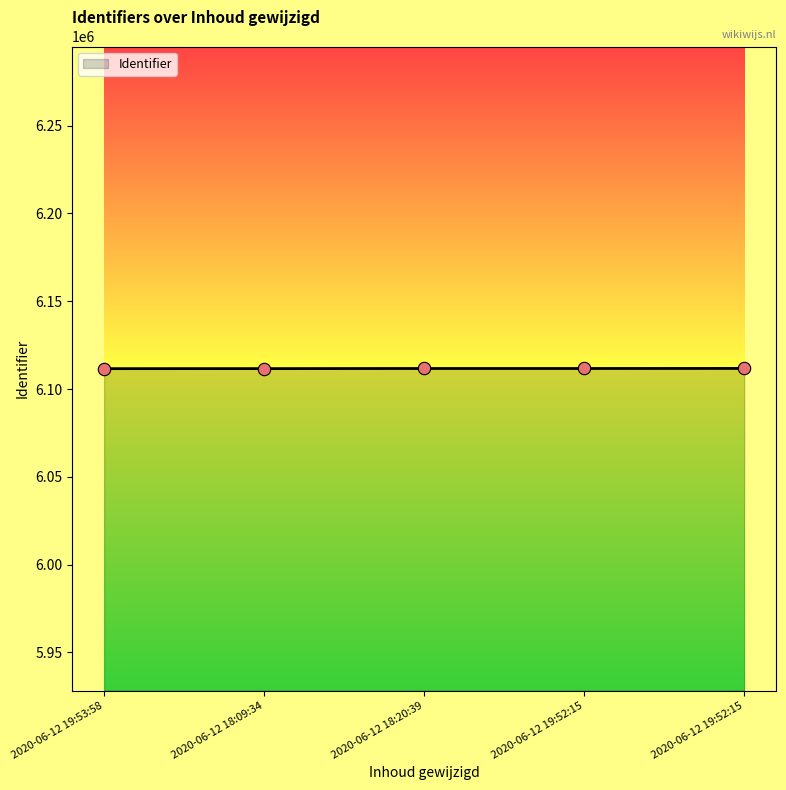

Is this an area chart (filled region under the line)?

Yes